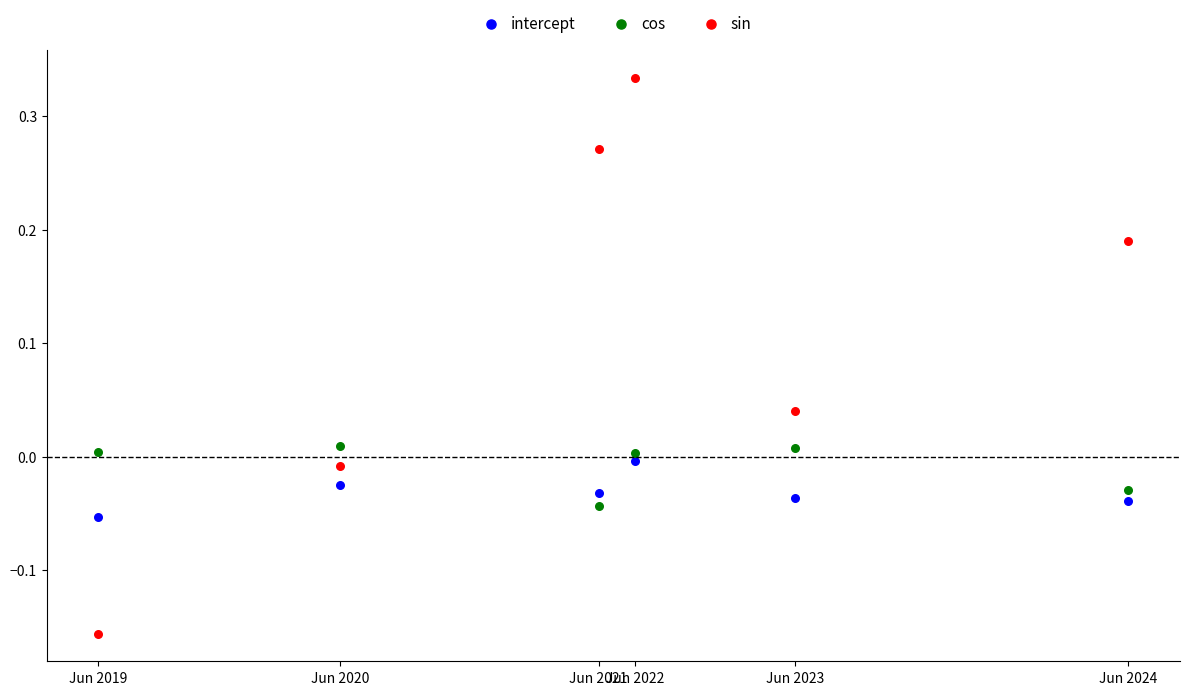

What is the X range (max minus min) for the scatter plot?

284.9